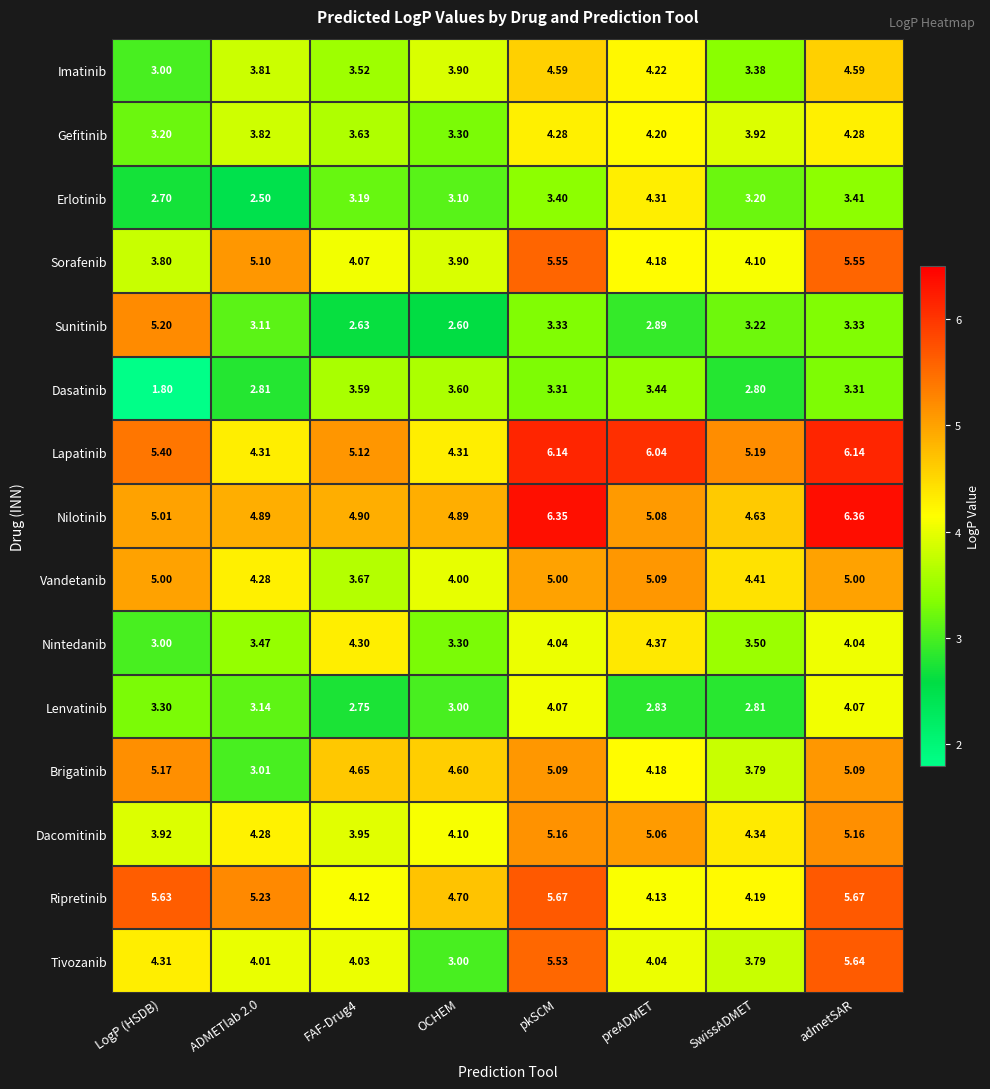

How many data points in Erlotinib are above 3?

6